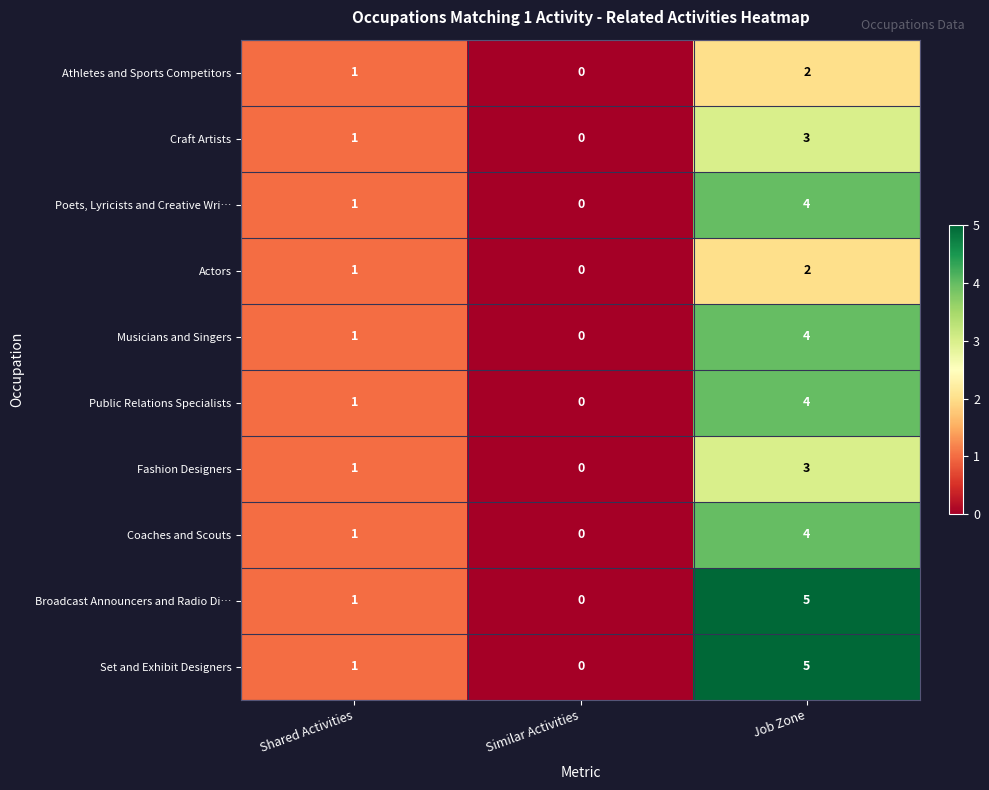

At which label is Set and Exhibit Designers closest to 2?

Shared Activities